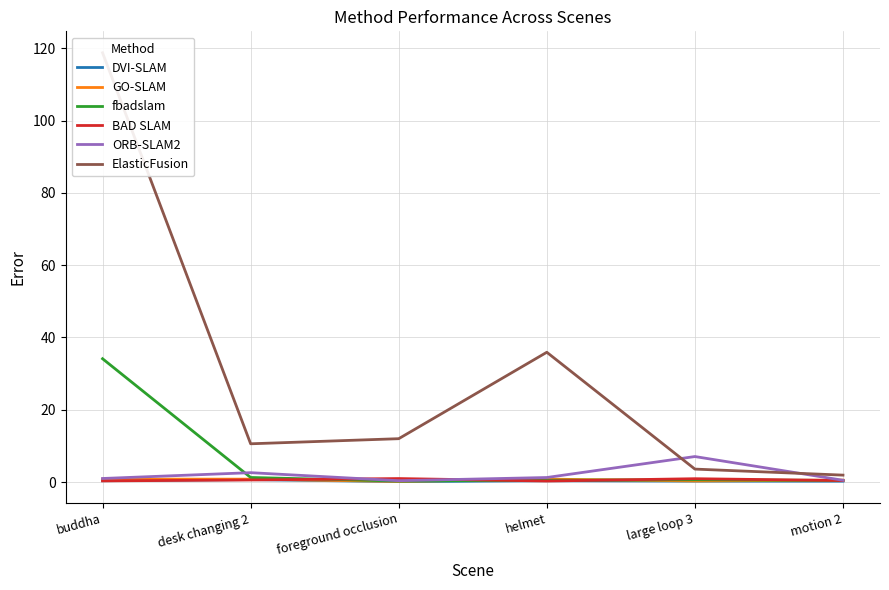

True or false: BAD SLAM and DVI-SLAM cross at least once.

True